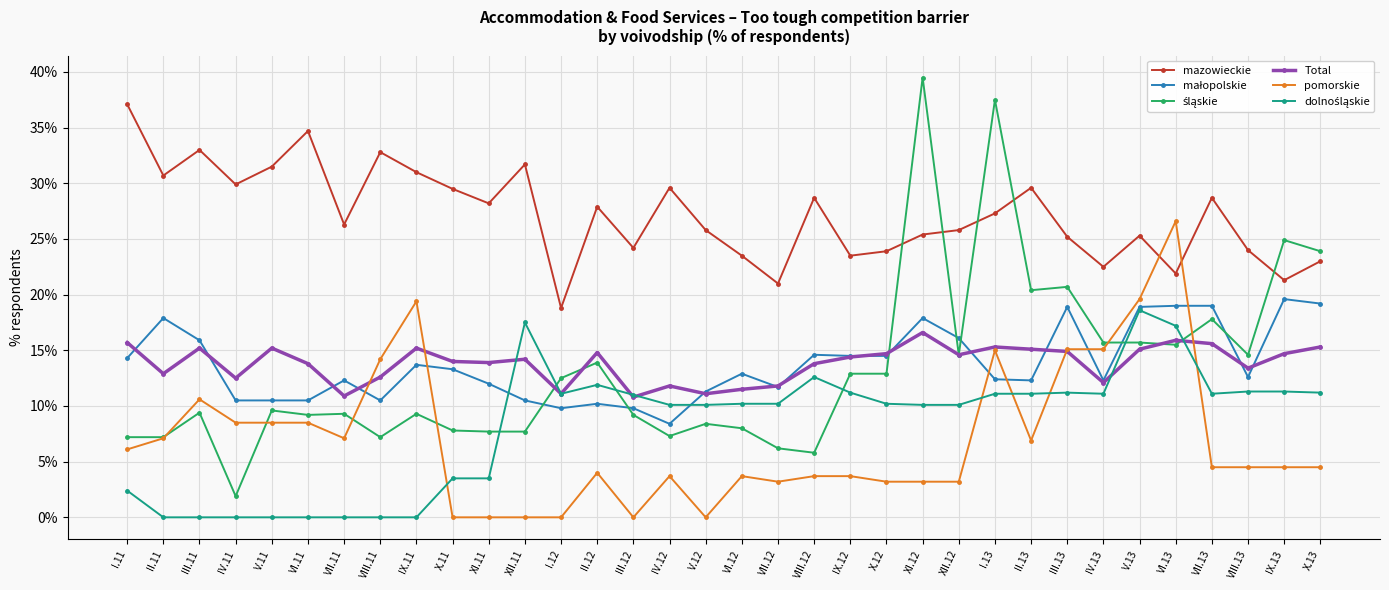

Does the chart display data point markers on the line(s)?

Yes